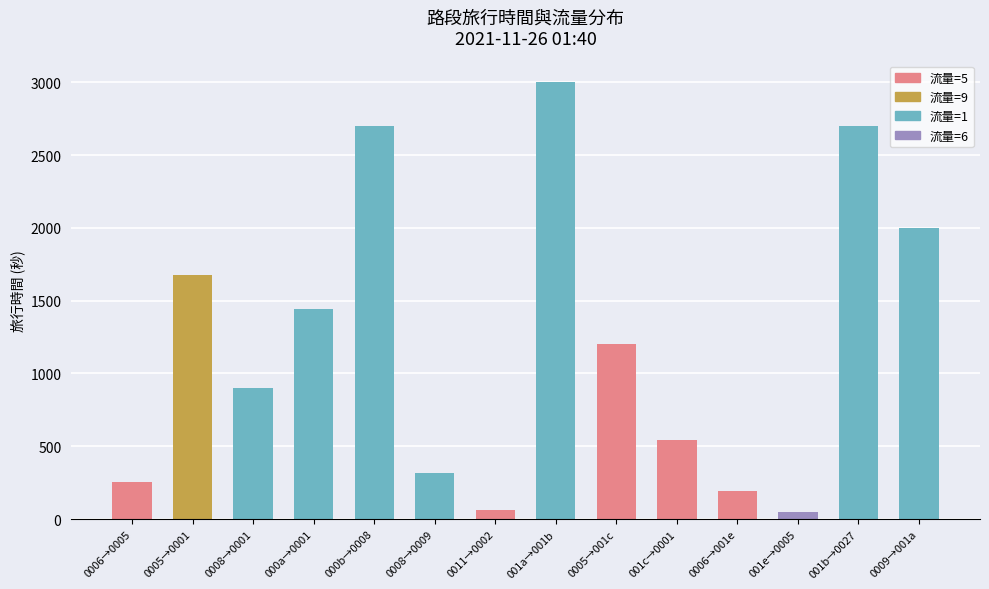

Reading left to right, transcribe all the data shown in this chart.

0006→0005=255	0005→0001=1675	0008→0001=900	000a→0001=1440	000b→0008=2700	0008→0009=315	0011→0002=61	001a→001b=3000	0005→001c=1204	001c→0001=544	0006→001e=193	001e→0005=46	001b→0027=2700	0009→001a=1998